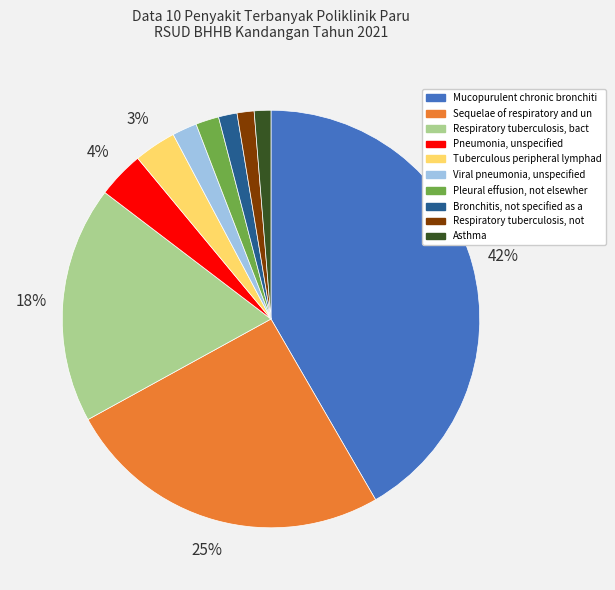

Is it true that Asthma is 1% of the pie?

True